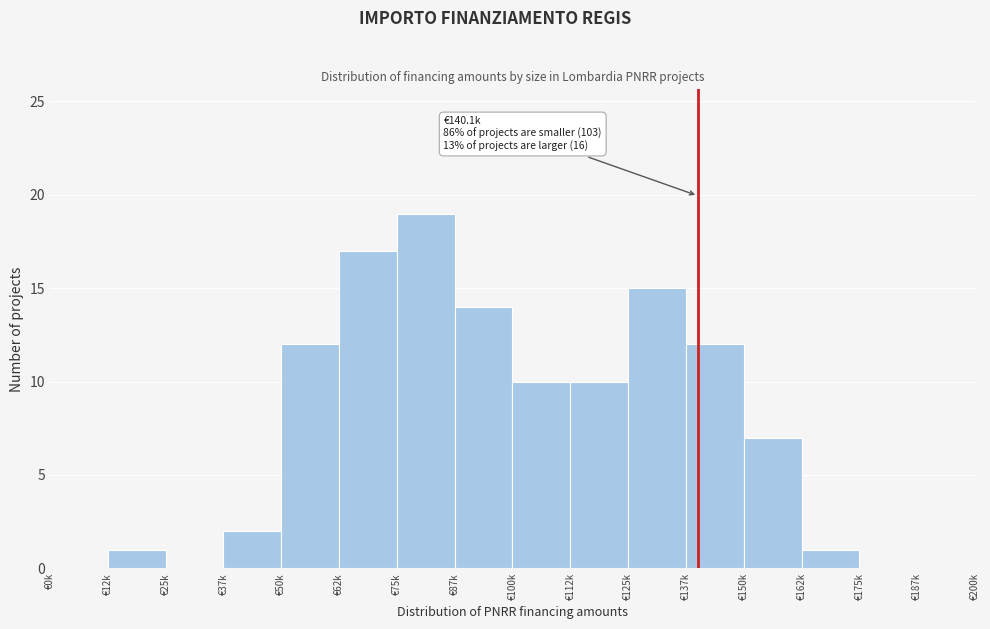

Reading left to right, extract all data points from this chart.

€0k=0	€12k=1	€25k=0	€37k=2	€50k=12	€62k=17	€75k=19	€87k=14	€100k=10	€112k=10	€125k=15	€137k=12	€150k=7	€162k=1	€175k=0	€187k=0